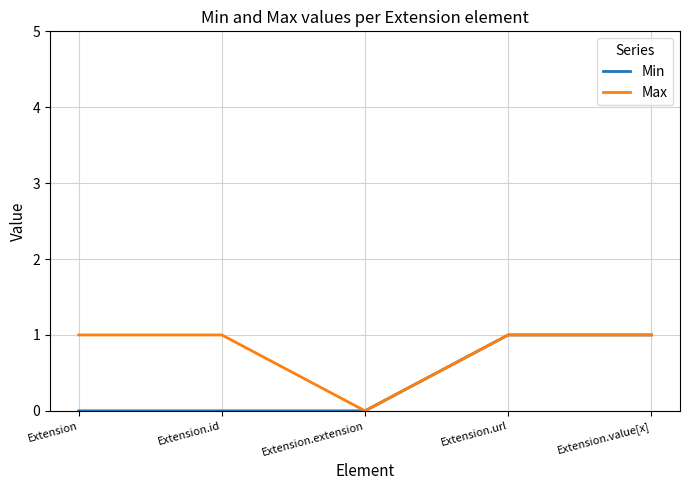

Is it true that Min equals 2 at Extension.url?

False